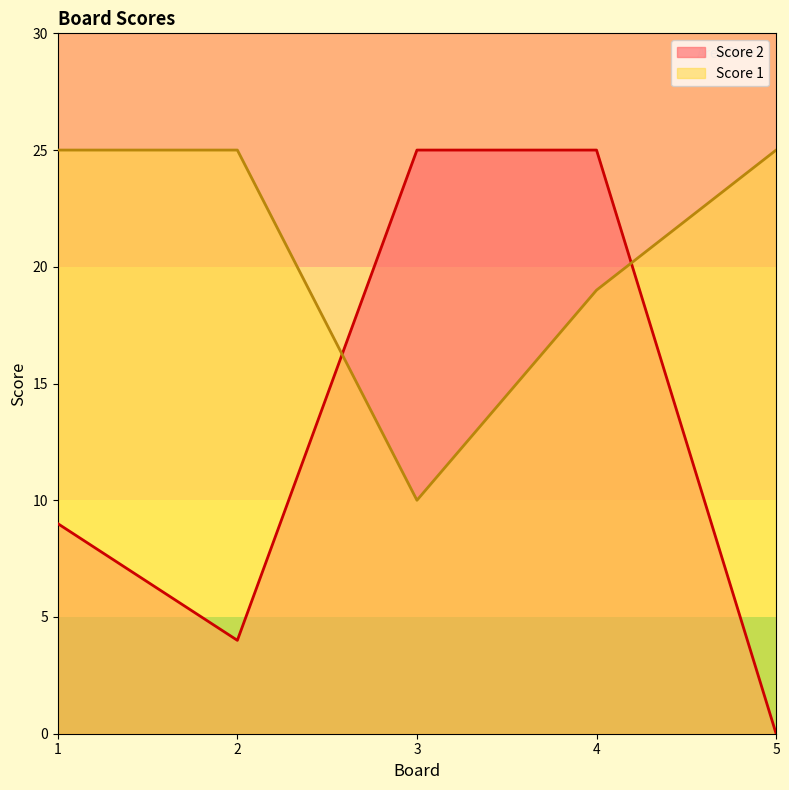

What is the value of the Score 1 point at the 3rd from the left?

10